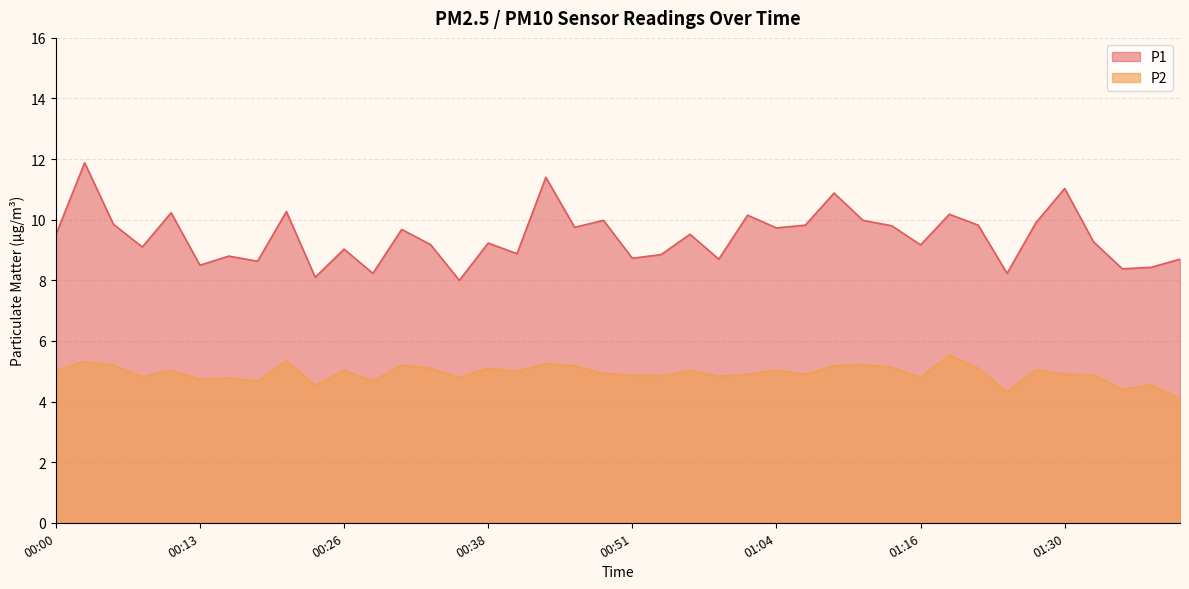

At 00:41, list the series in order from largest to smallest.

P1, P2